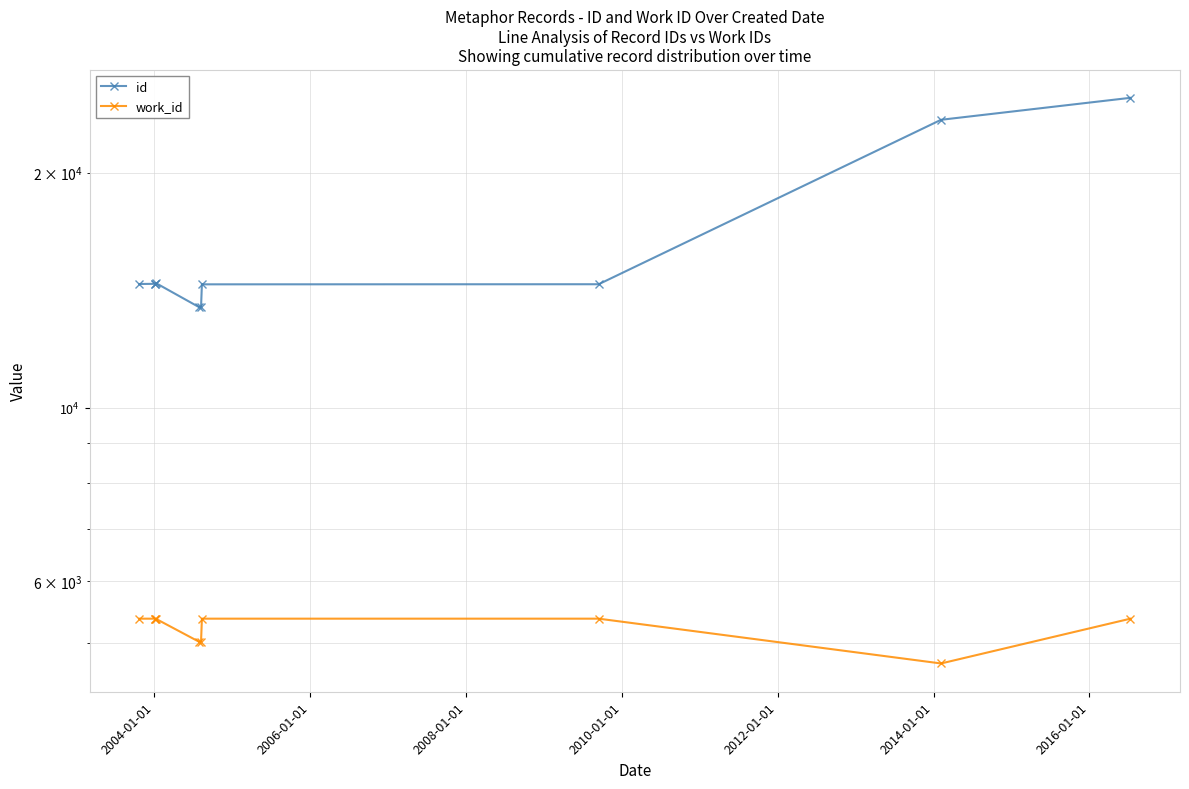

Does the chart display data point markers on the line(s)?

Yes